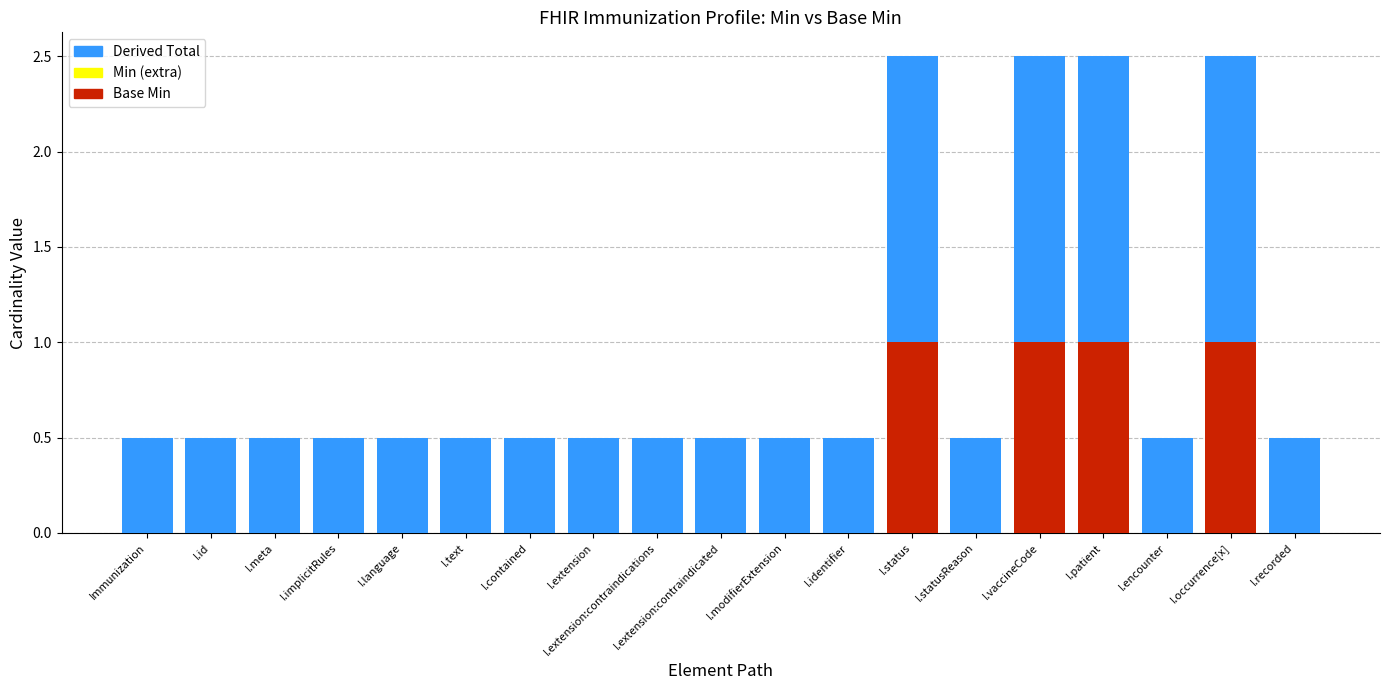

What is the total value across all series at I.text?

0.5